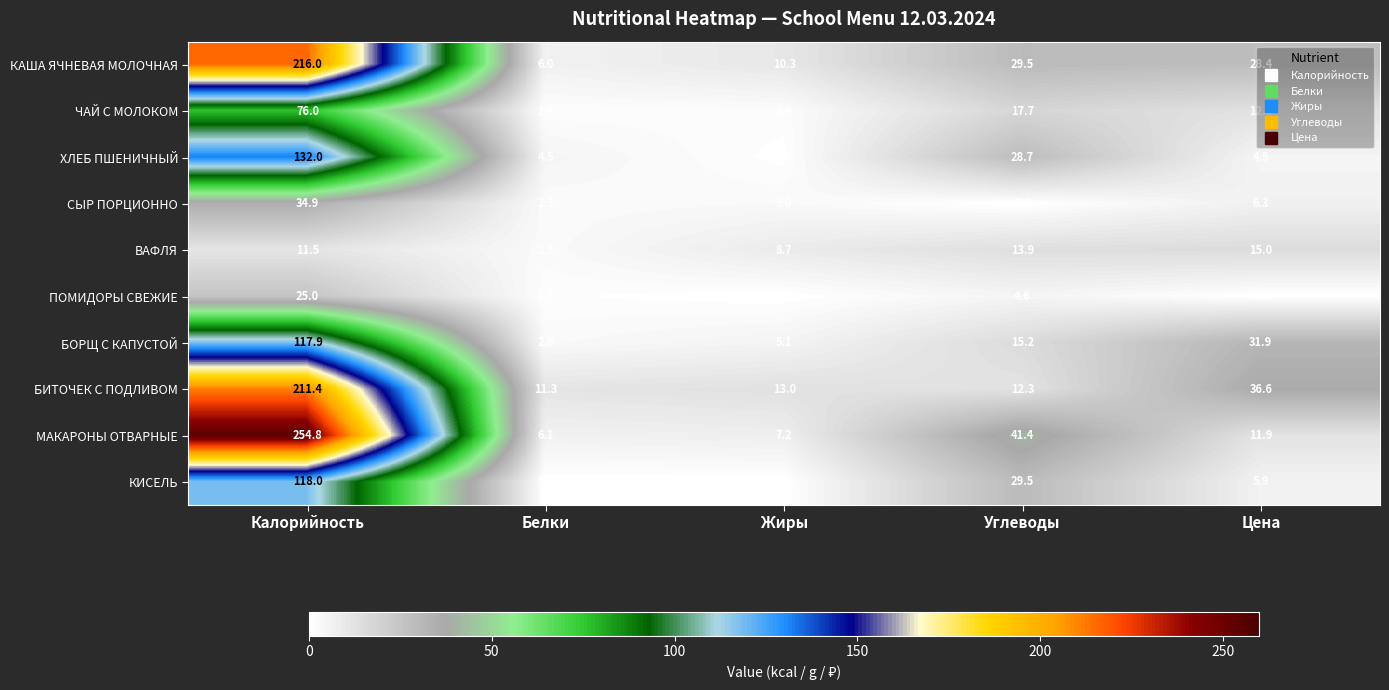

How many distinct data groups are displayed?

10